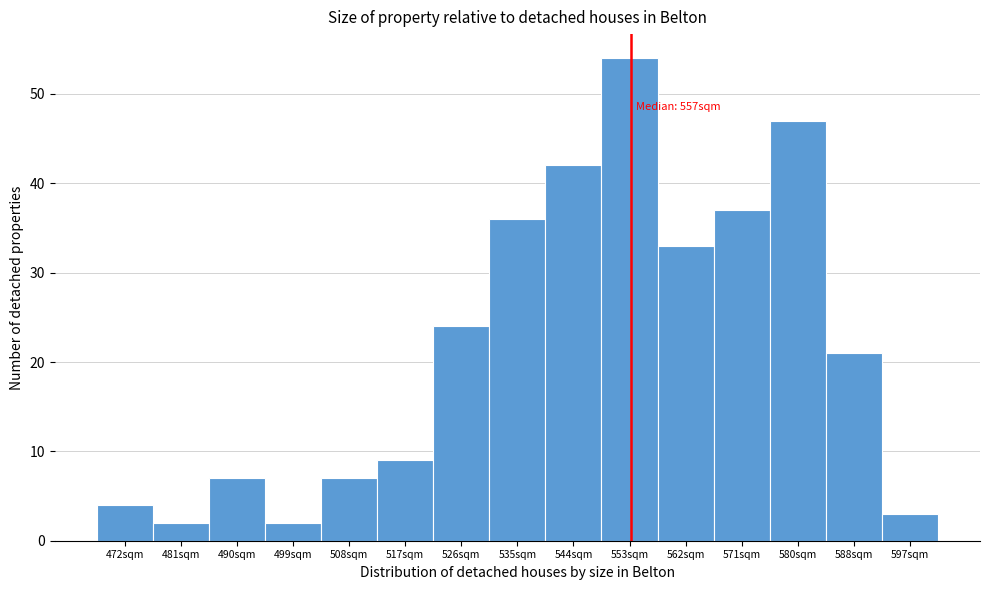

Reading left to right, what are all the values shown in this chart?

4	2	7	2	7	9	24	36	42	54	33	37	47	21	3